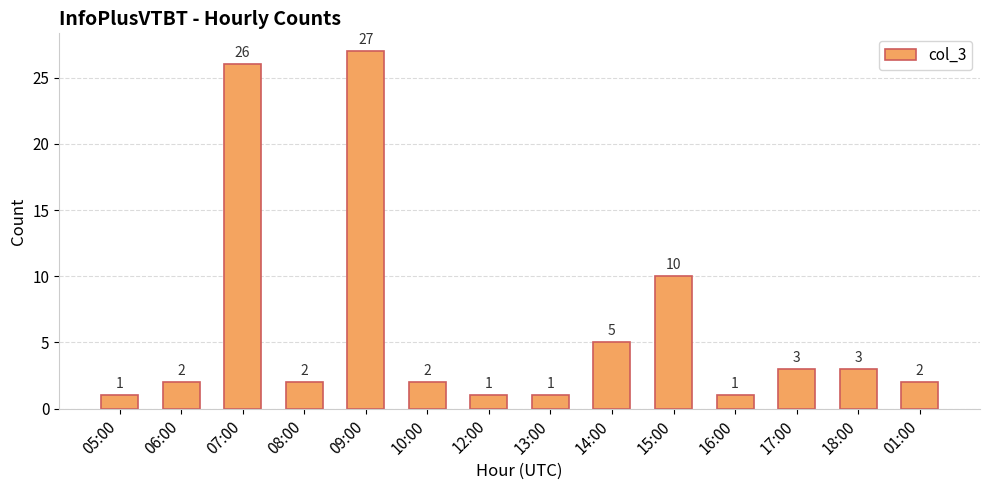

What position from the left is 09:00?

5